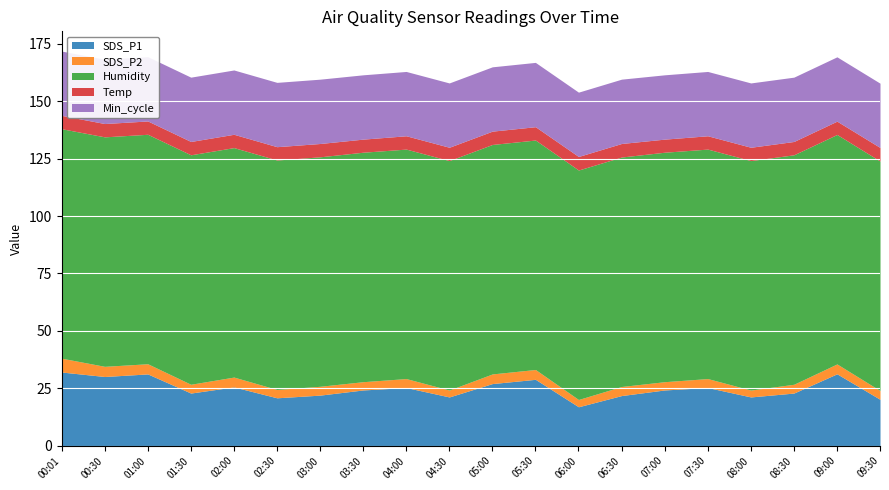

What is the average value of the Temp series?

5.8